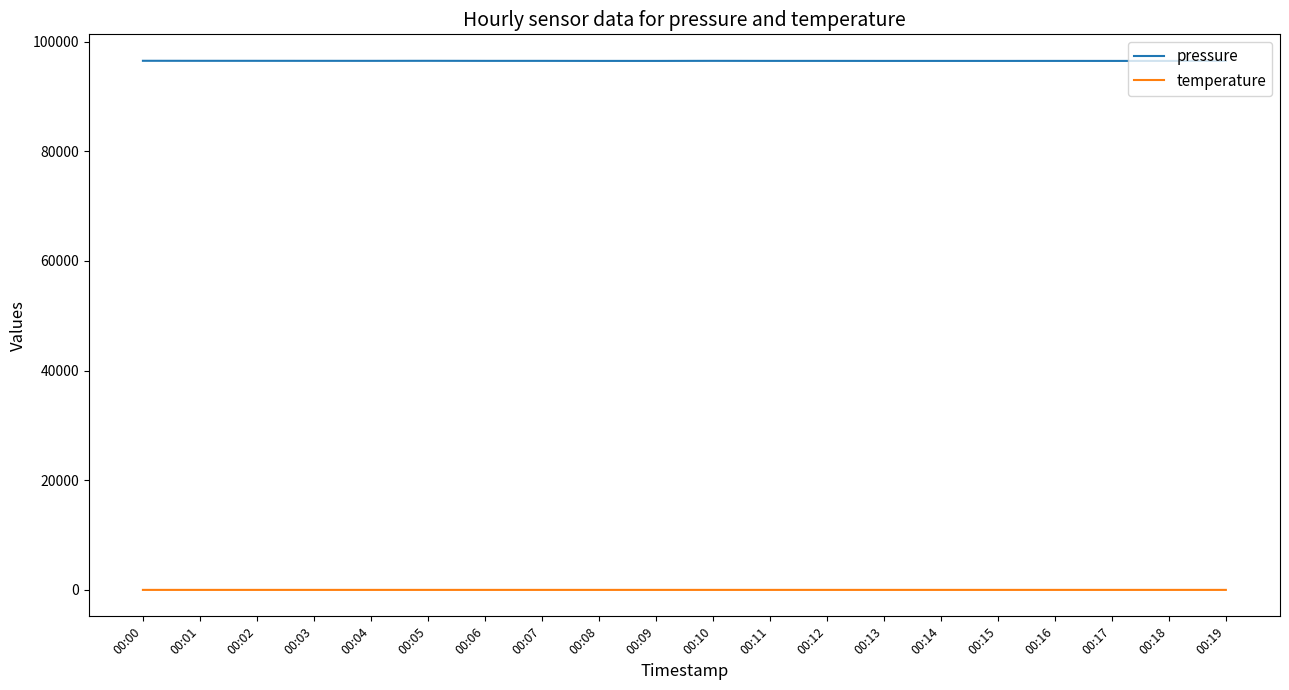

What is the average value of the pressure series?

96495.7